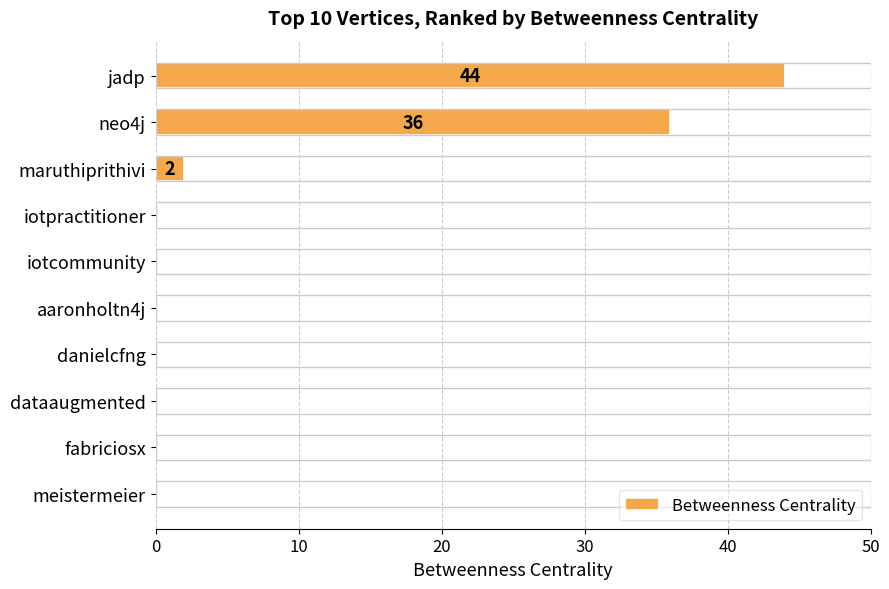

The value at jadp is 73. True or false?

False